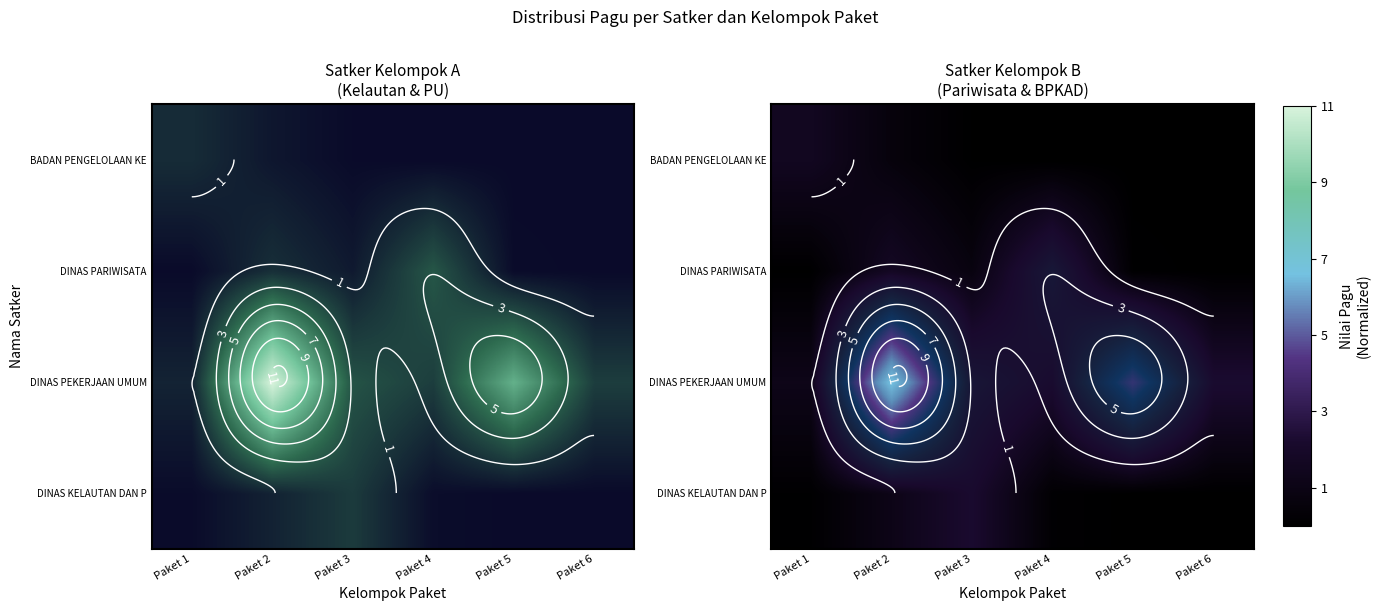

Read the DINAS PARIWISATA value at Paket 3.

0.6